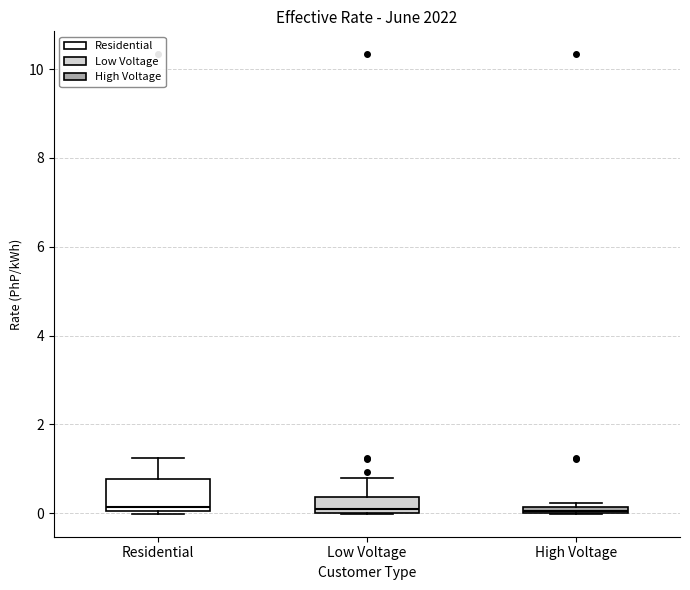

Which box is the tallest, from its lower edge to its upper edge?

Residential